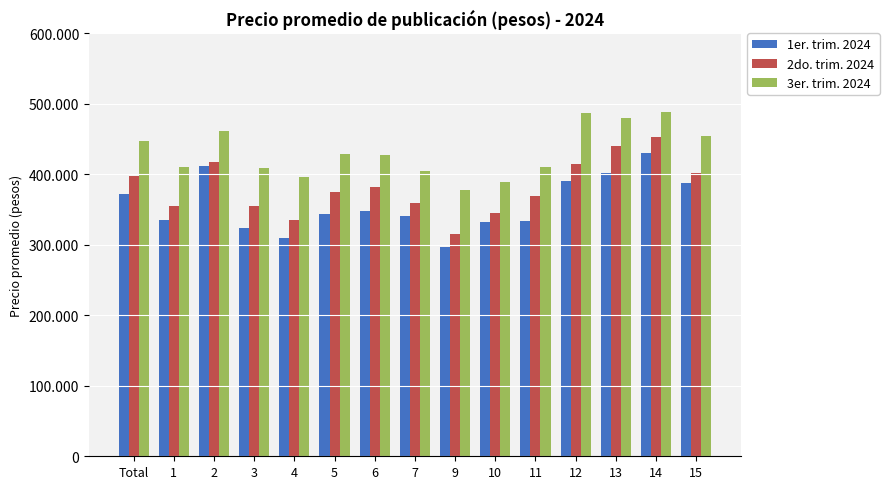

What is the sum of the 1er. trim. 2024 values at 12 and 15?

777565.9